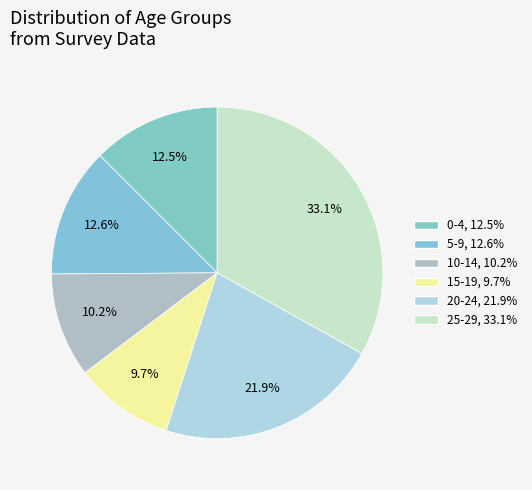

Is the sum of 10-14 and 25-29 greater than half?

No